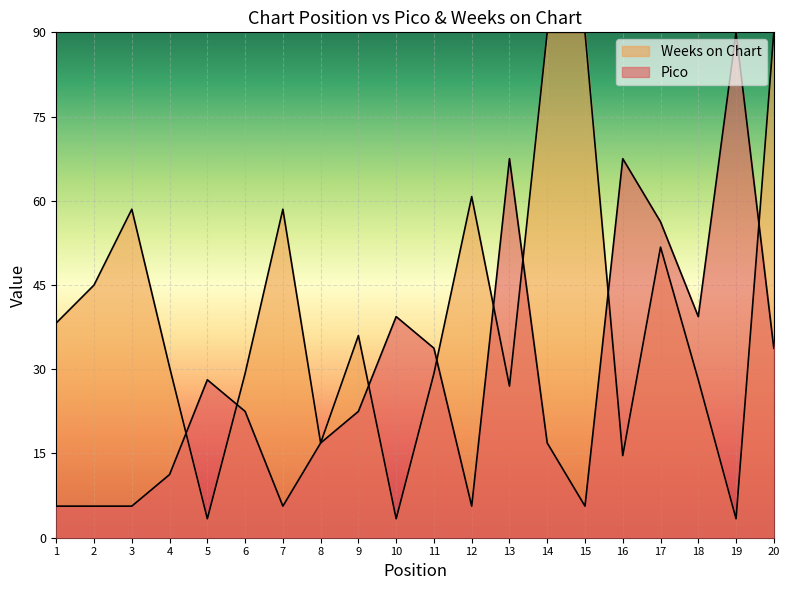

What is the minimum value for Pico?

5.6